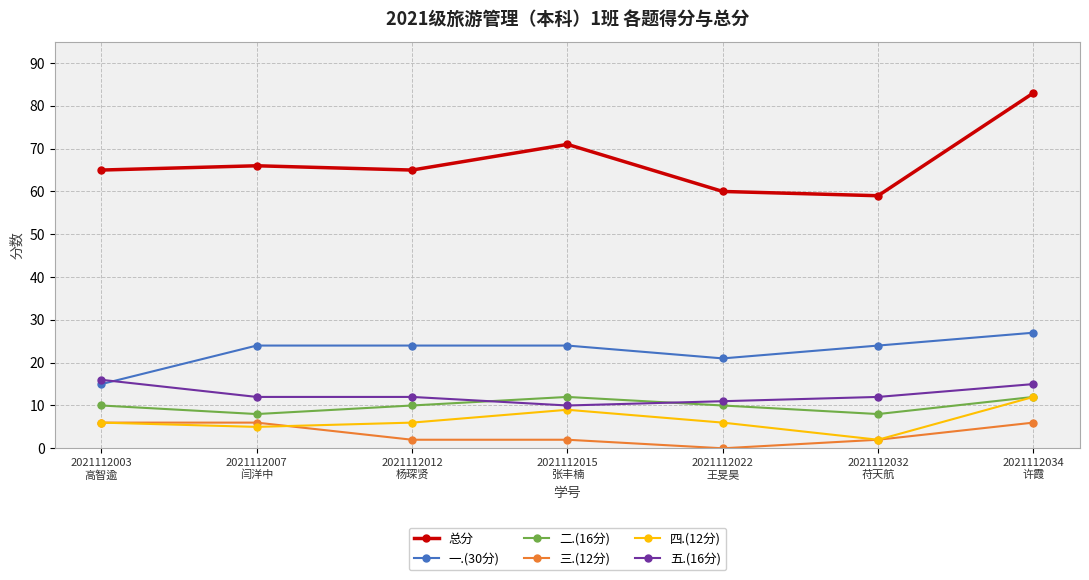

What position from the right is 2021112007
闫洋中?

6